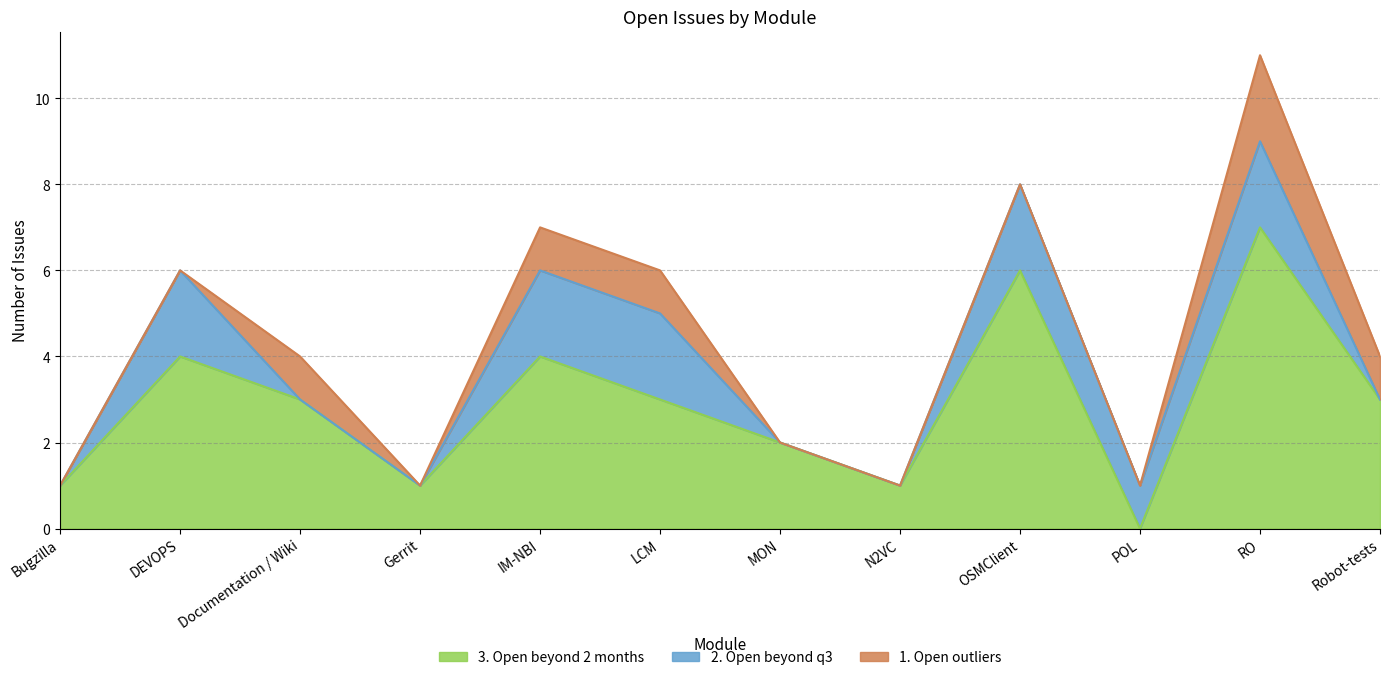

Reading right to left, transcribe all the data shown in this chart.

3. Open beyond 2 months: Robot-tests=3	RO=7	POL=0	OSMClient=6	N2VC=1	MON=2	LCM=3	IM-NBI=4	Gerrit=1	Documentation / Wiki=3	DEVOPS=4	Bugzilla=1
2. Open beyond q3: Robot-tests=0	RO=2	POL=1	OSMClient=2	N2VC=0	MON=0	LCM=2	IM-NBI=2	Gerrit=0	Documentation / Wiki=0	DEVOPS=2	Bugzilla=0
1. Open outliers: Robot-tests=1	RO=2	POL=0	OSMClient=0	N2VC=0	MON=0	LCM=1	IM-NBI=1	Gerrit=0	Documentation / Wiki=1	DEVOPS=0	Bugzilla=0